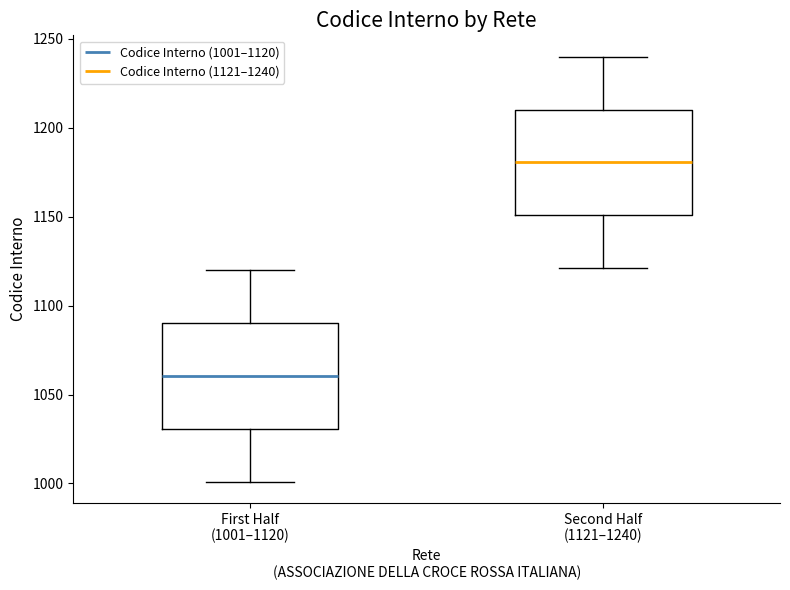

Which box has the highest median line?

Second Half (1121–1240)